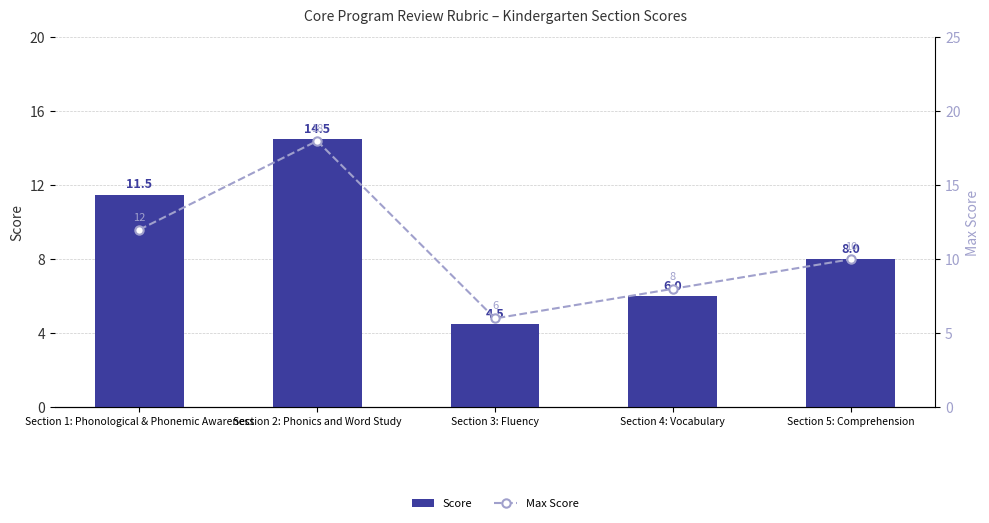

The value of Max Score at Section 4: Vocabulary is 5.0. True or false?

False